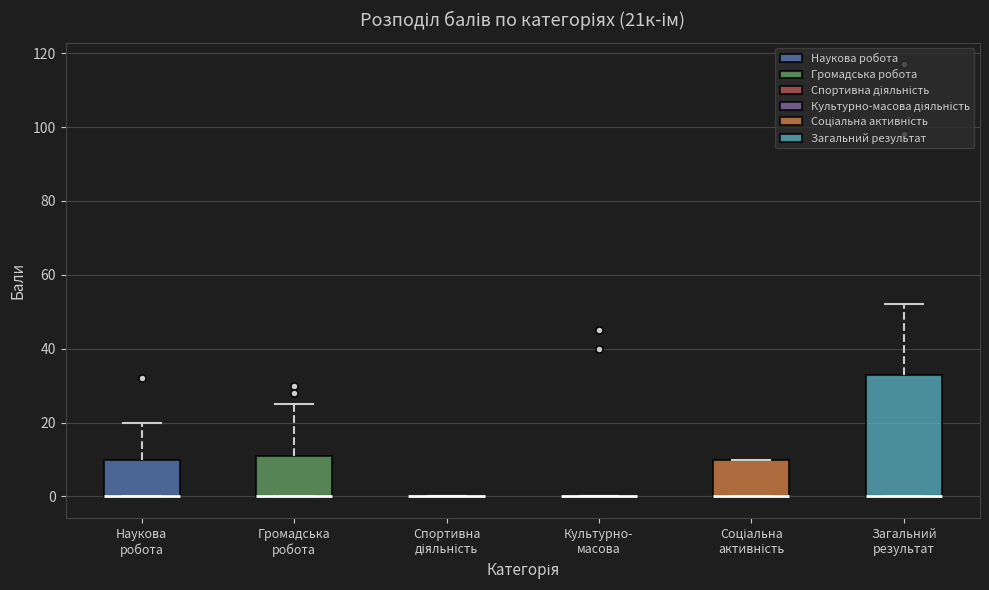

Comparing the boxes themselves (not the whiskers), which one is the tallest?

Загальний результат